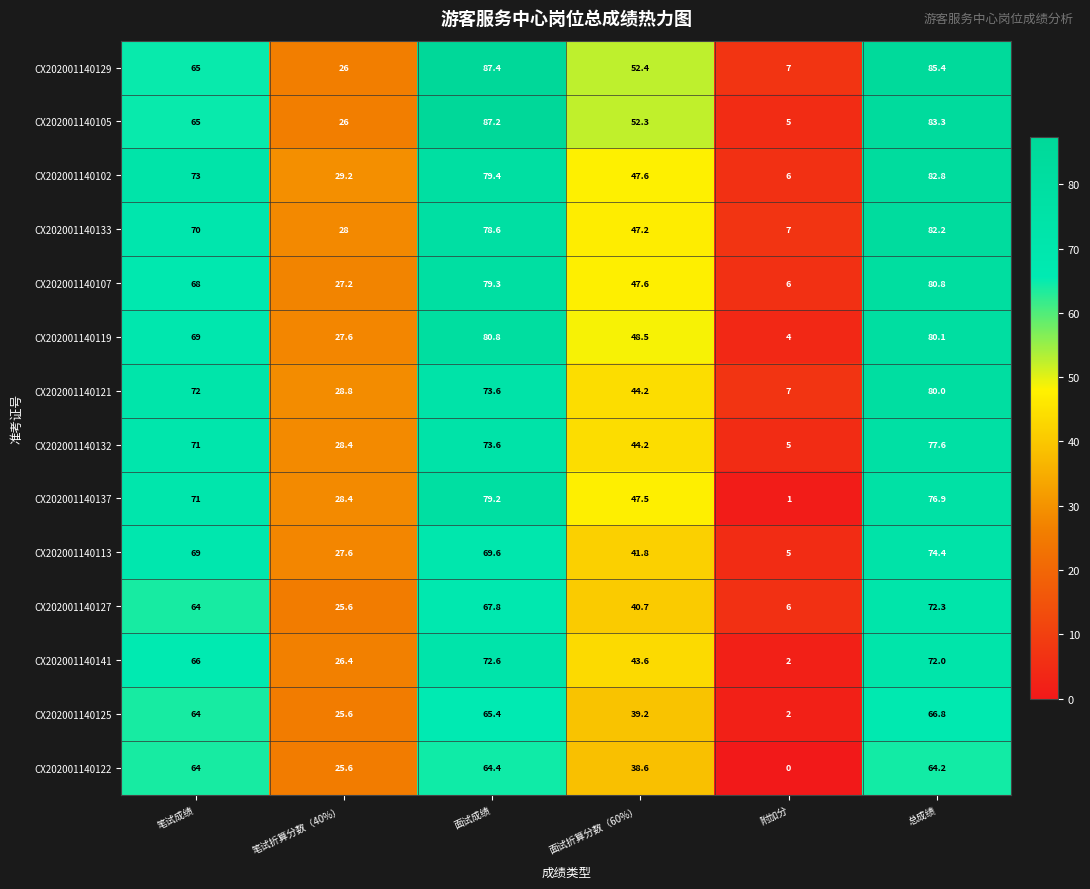

The CX202001140127 series shows 10.7 at 附加分. True or false?

False